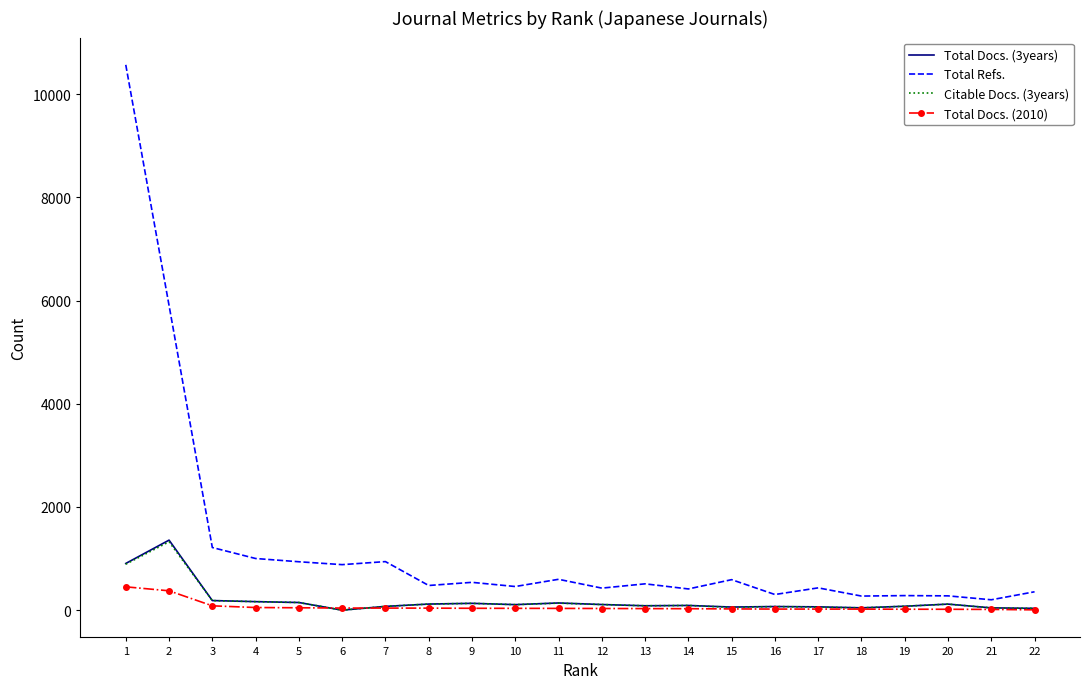

The value of Citable Docs. (3years) at 13 is 85. True or false?

True